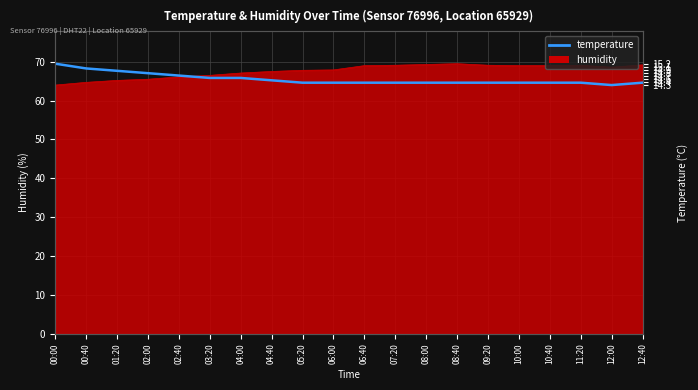

What is the value of the 7th point from the left?

65.8